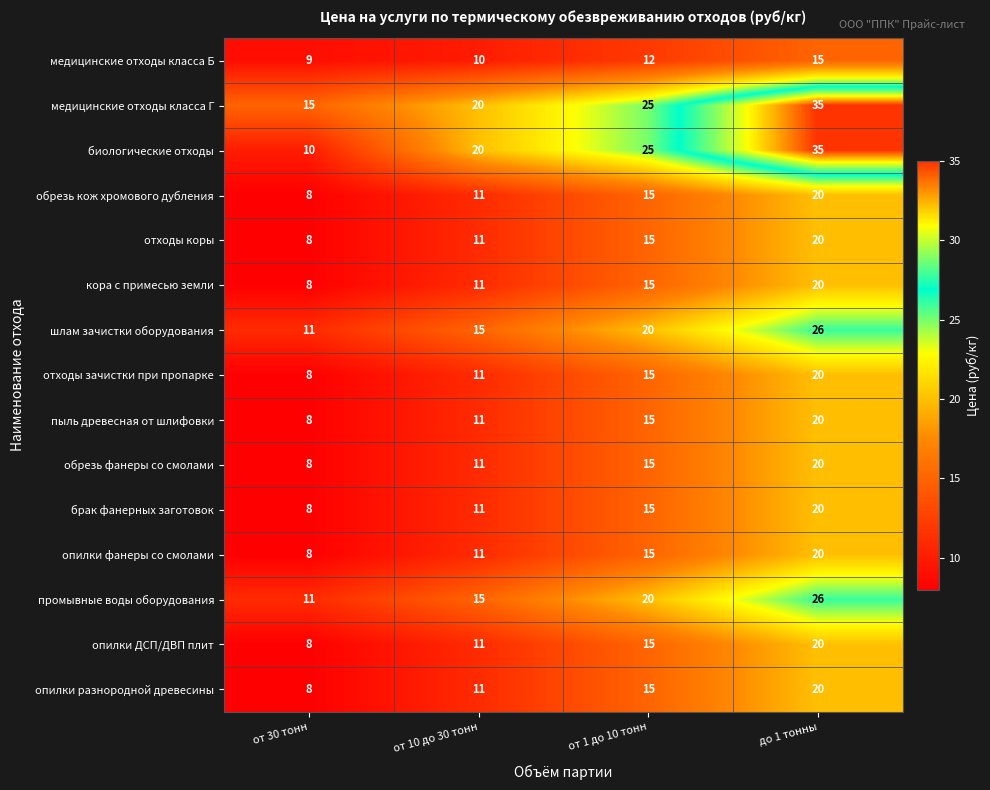

Which series changed the most between от 30 тонн and от 1 до 10 тонн?

биологические отходы